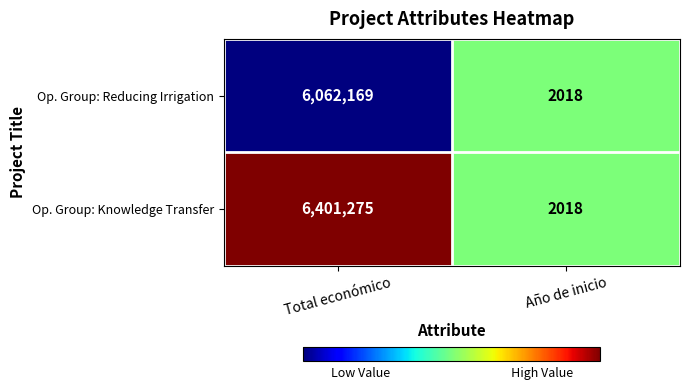

What is the minimum value shown in the chart?

2018